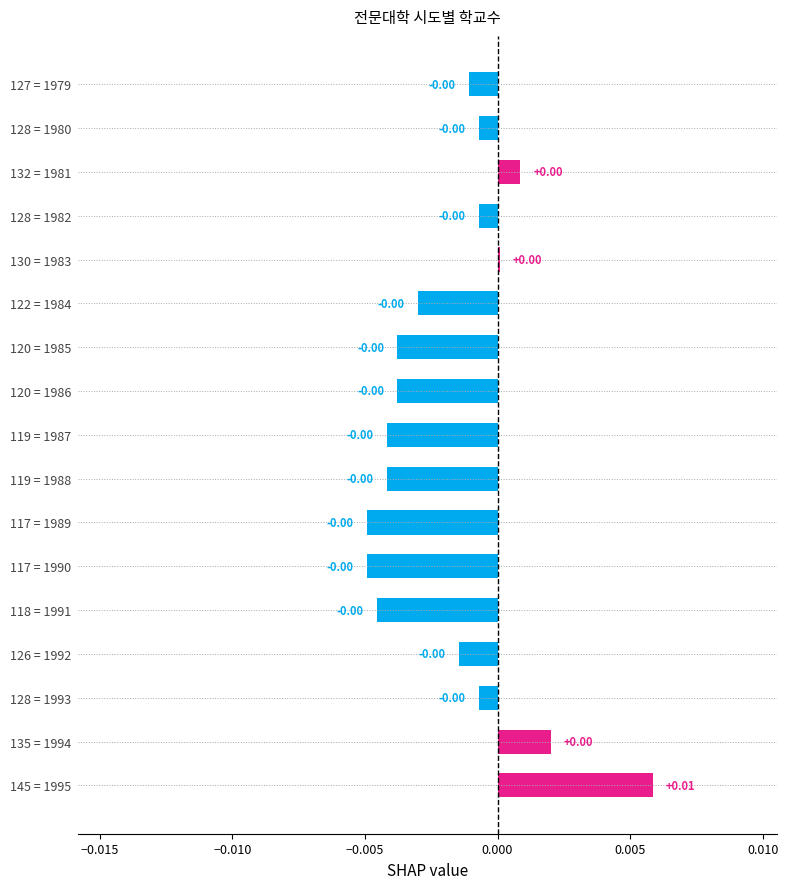

Are the bars horizontal?

Yes